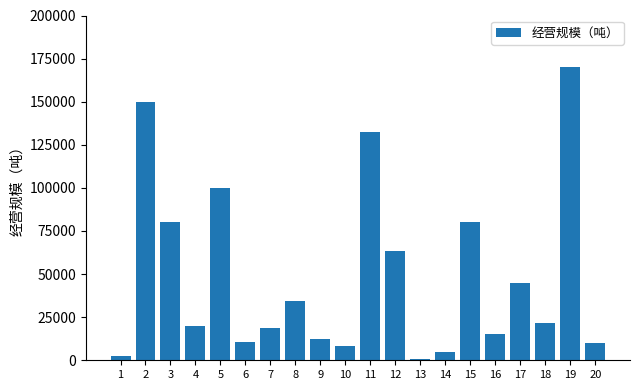

What is the average value?

49050